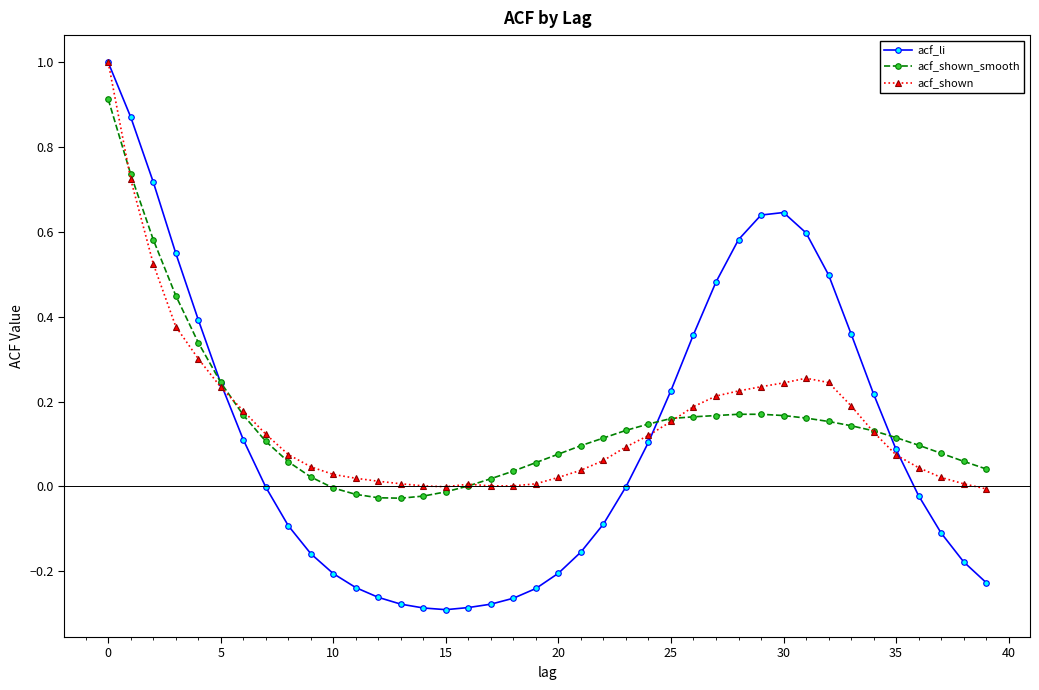

What is the maximum value shown in the chart?

1.0